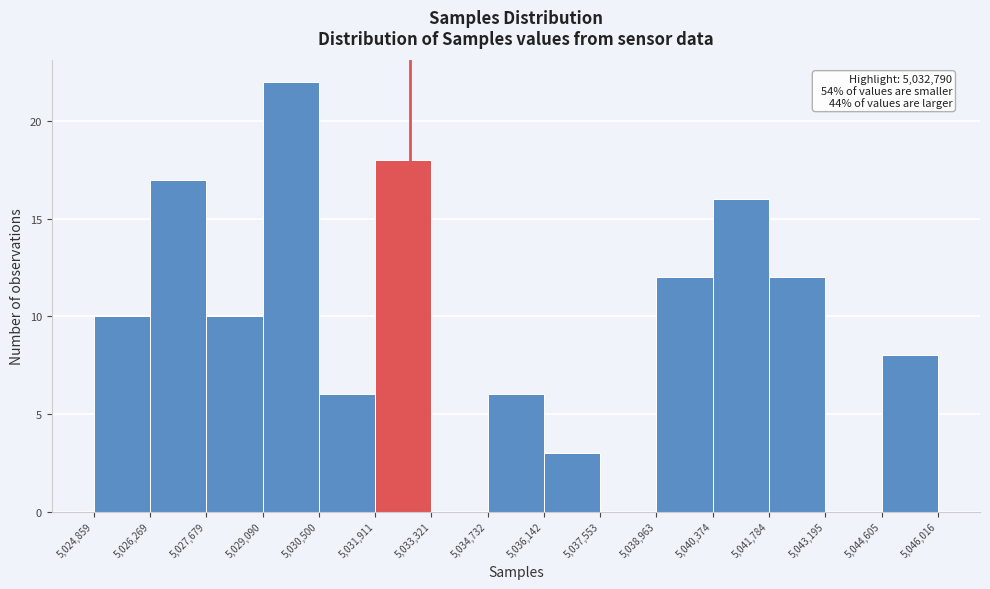

Over which range of the x-axis is the bar tallest?

5,029,090 to 5,030,500